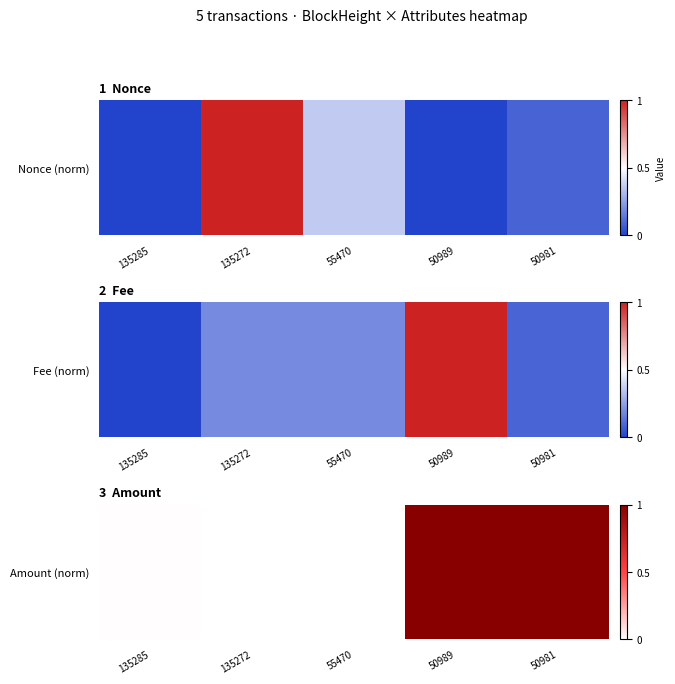

List the labels in order of value, smallest first.

135272, 55470, 135285, 50989, 50981